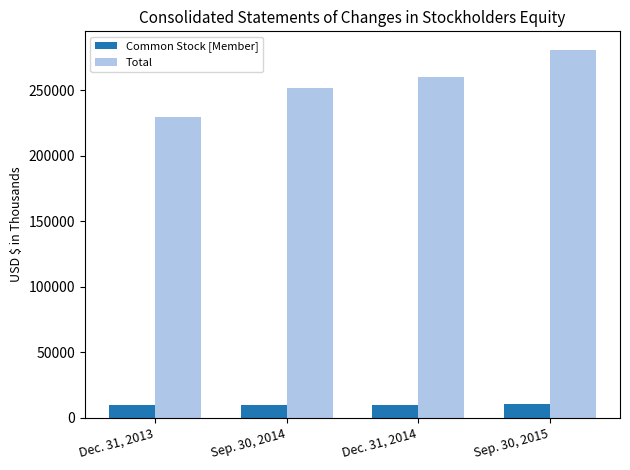

What is the label of the 3rd bar from the left?

Dec. 31, 2014